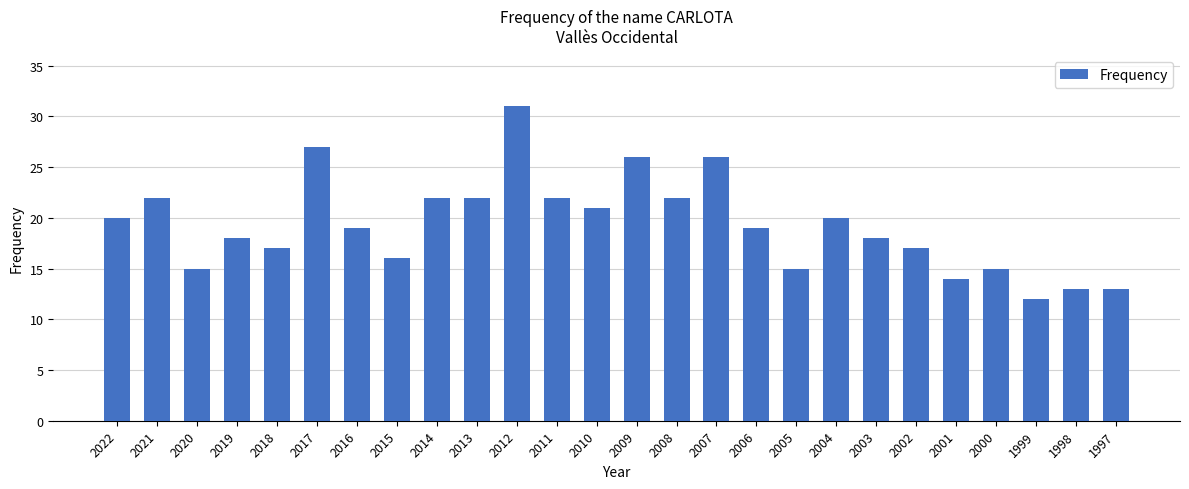

True or false: the data shows 26 at 2009.

True